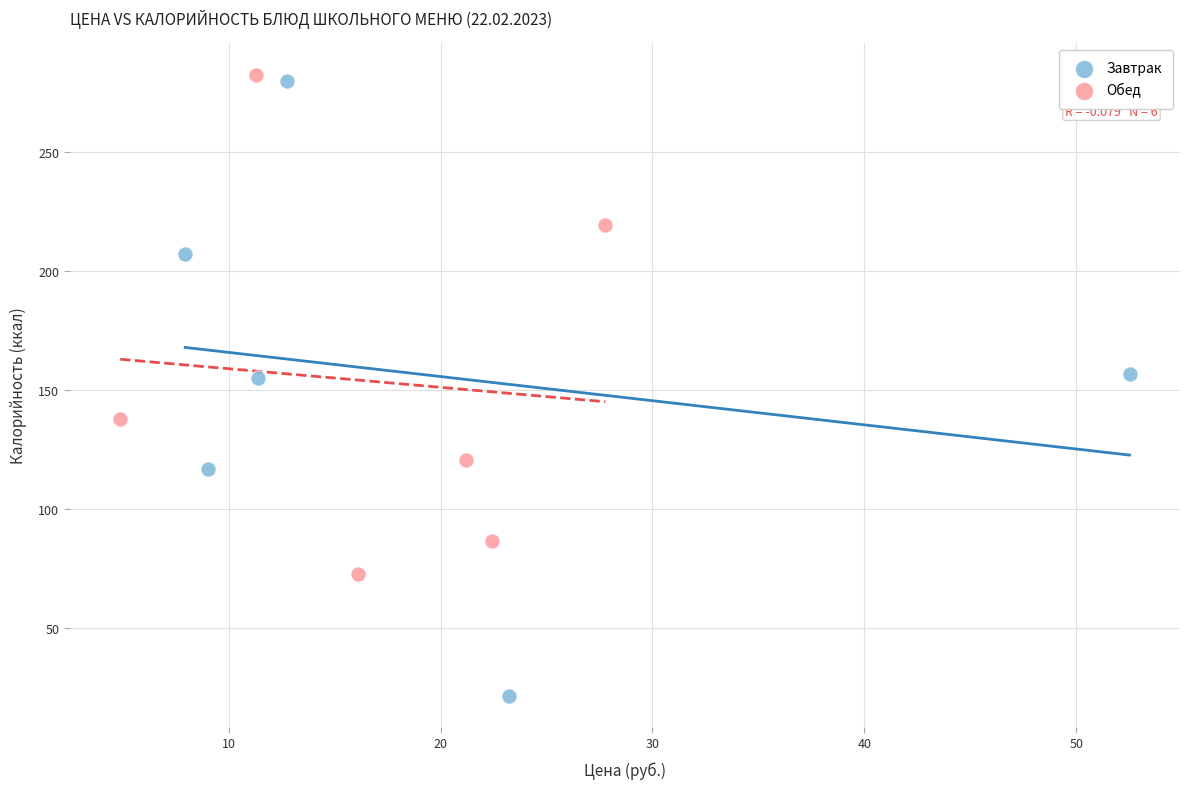

What are all the series names shown in the legend?

Завтрак, Обед